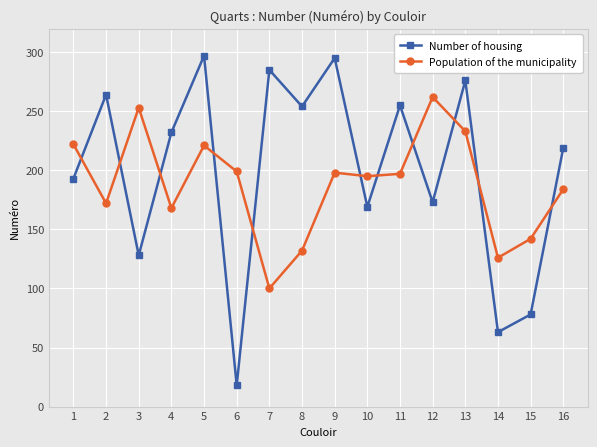

Rank the series by their maximum value, from lowest to highest.

Population of the municipality, Number of housing